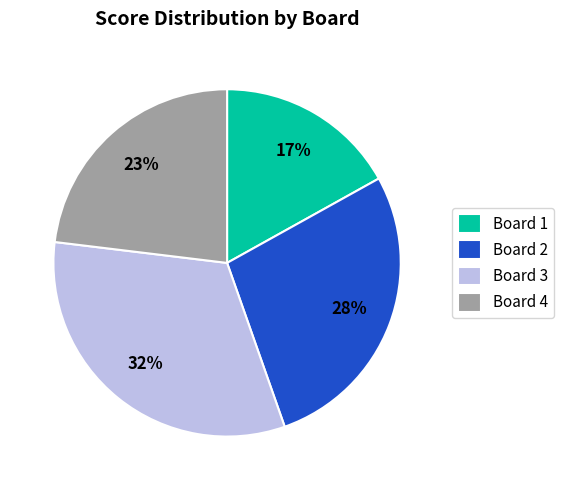

What percentage is the Board 3 slice, to the nearest percent?

32%